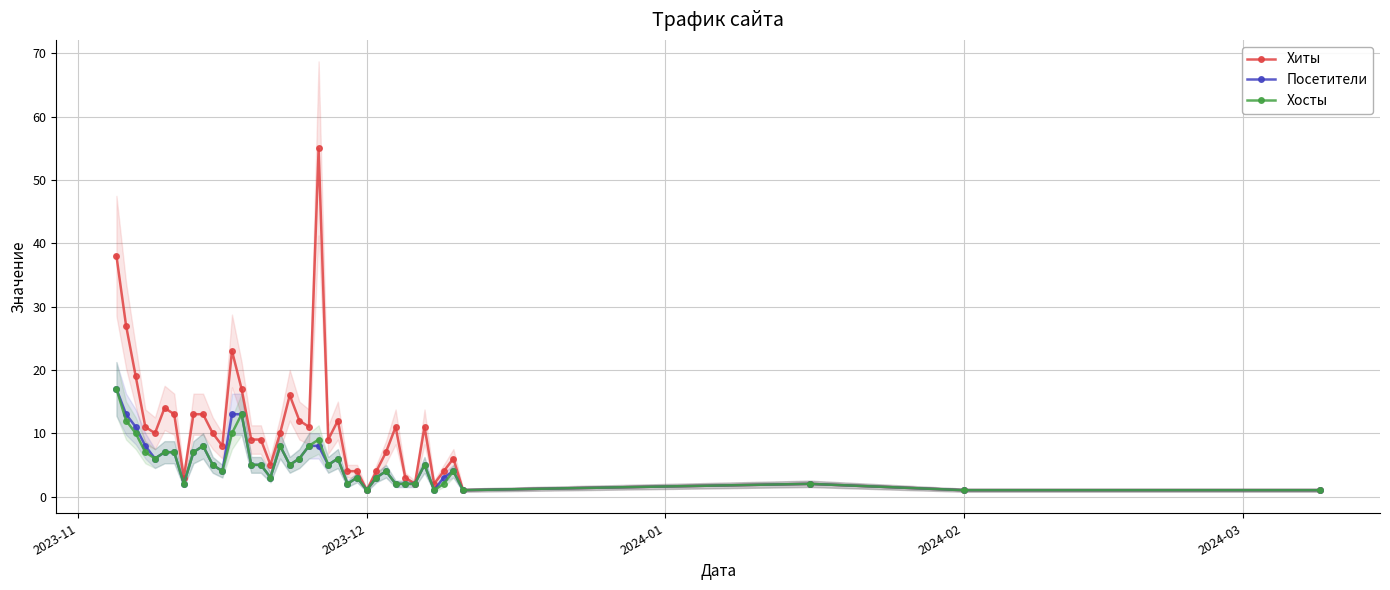

What is the maximum value for Хосты?

17